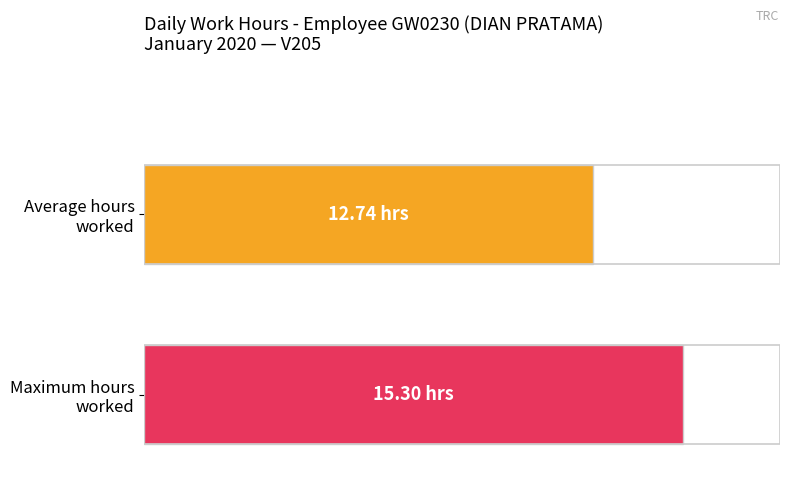

Does the chart contain stacked bars?

No